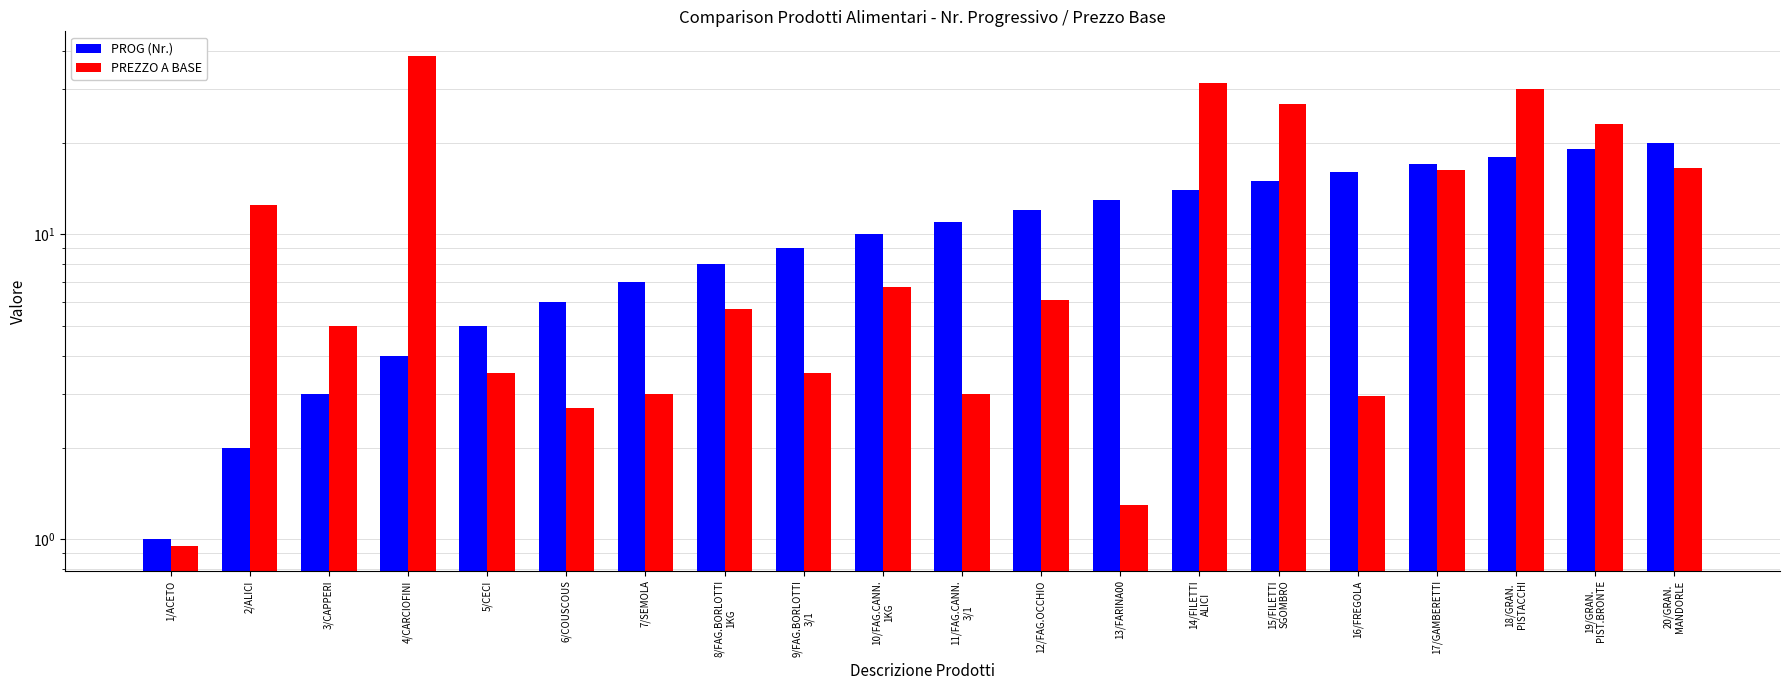

Which series has the largest total across all categories?

PREZZO A BASE